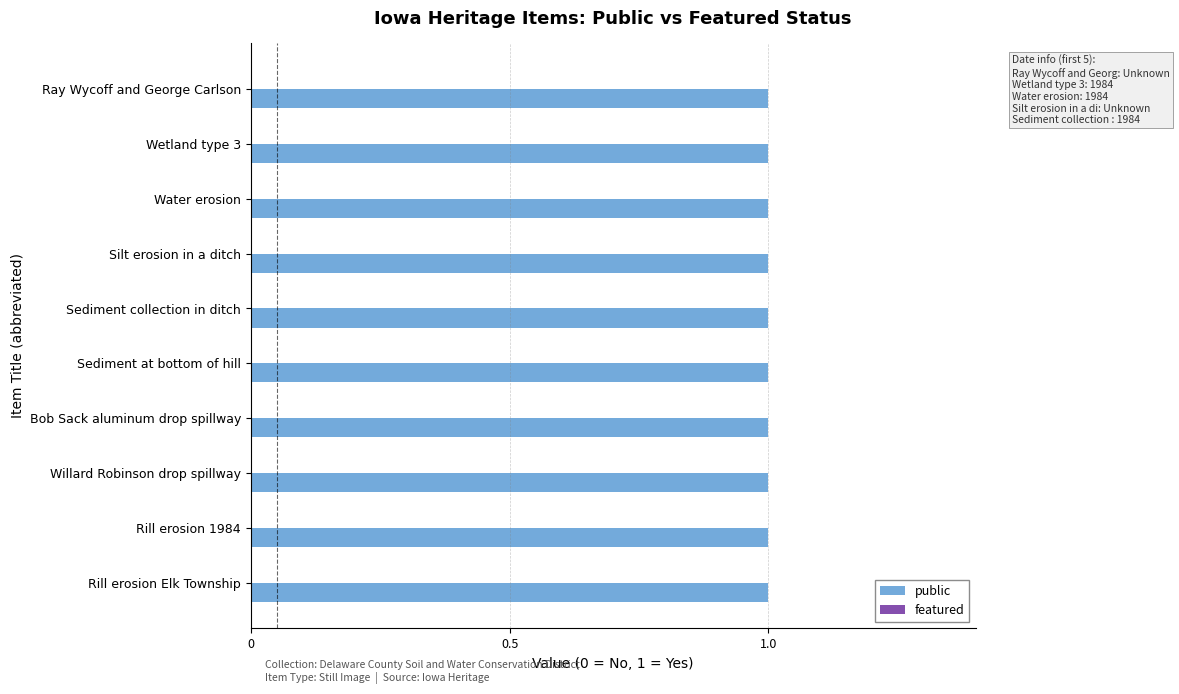

List the series in order of their overall mean, highest first.

public, featured